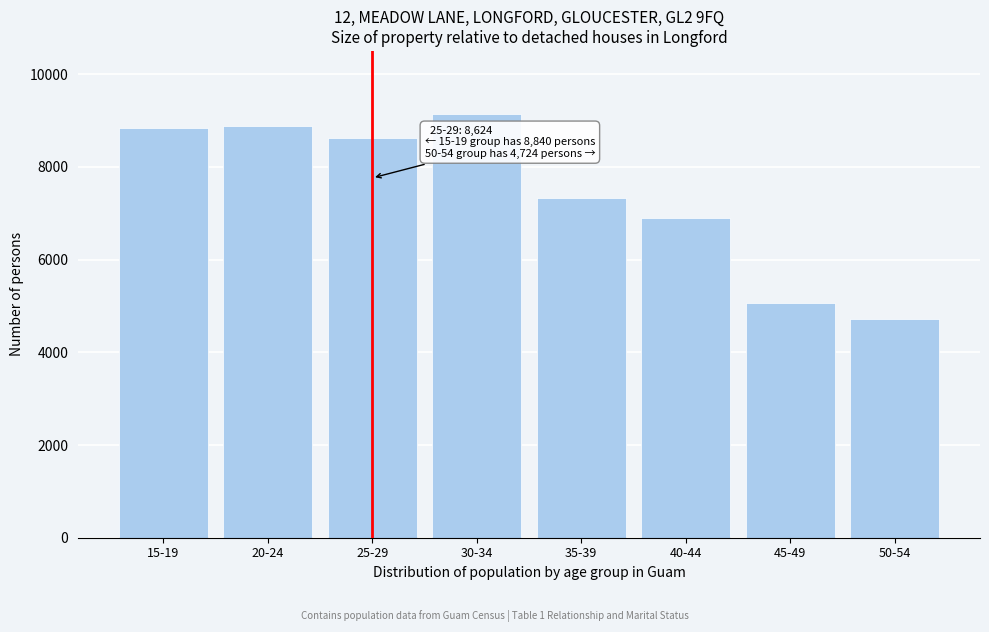

What value does the data have at 25-29?

8624